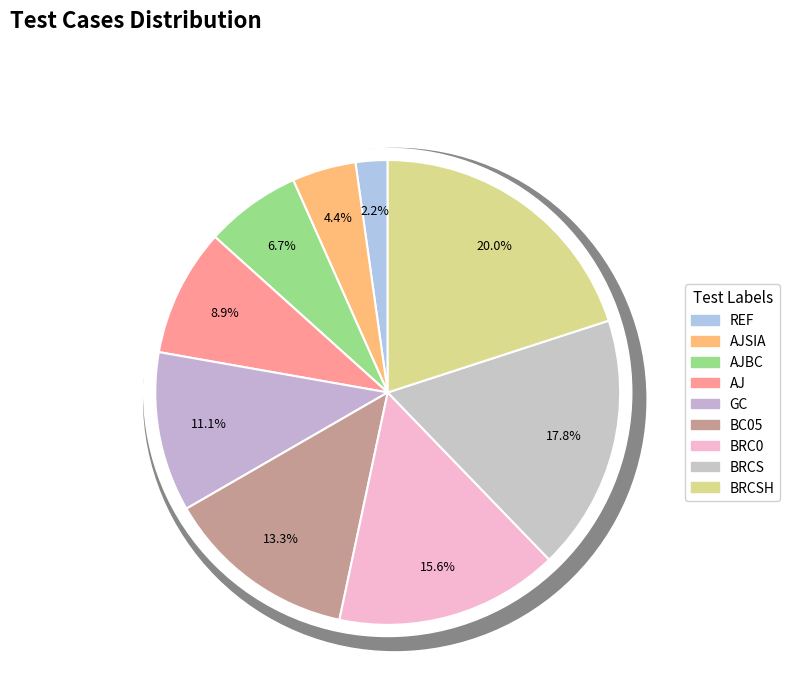

Is there a majority slice in this chart?

No